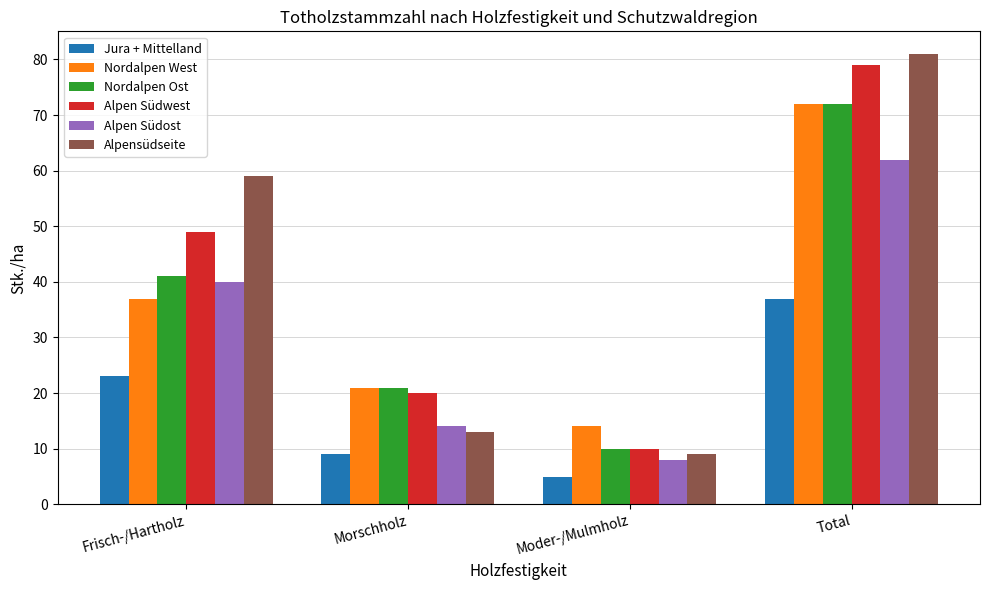

Between Moder-/Mulmholz and Total, which series saw the biggest shift?

Alpensüdseite